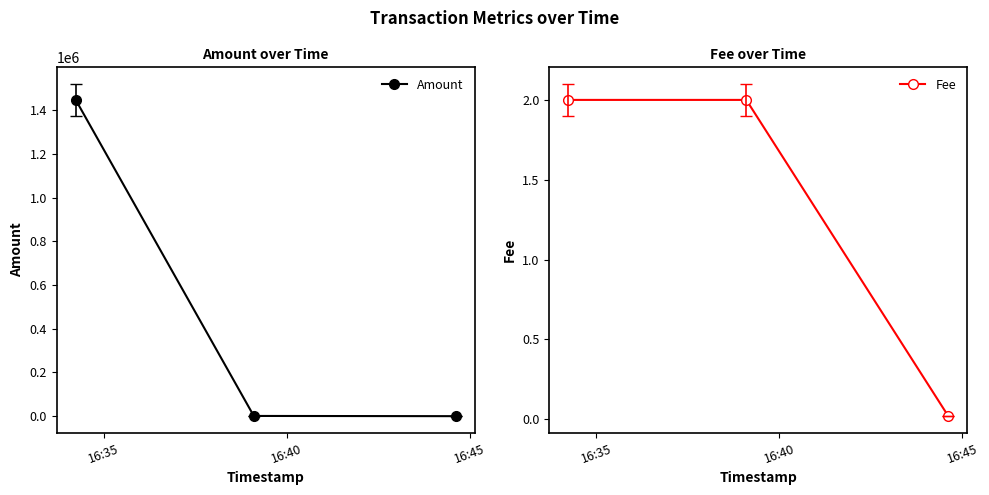

At which category is the sum across all series the highest?

16:35